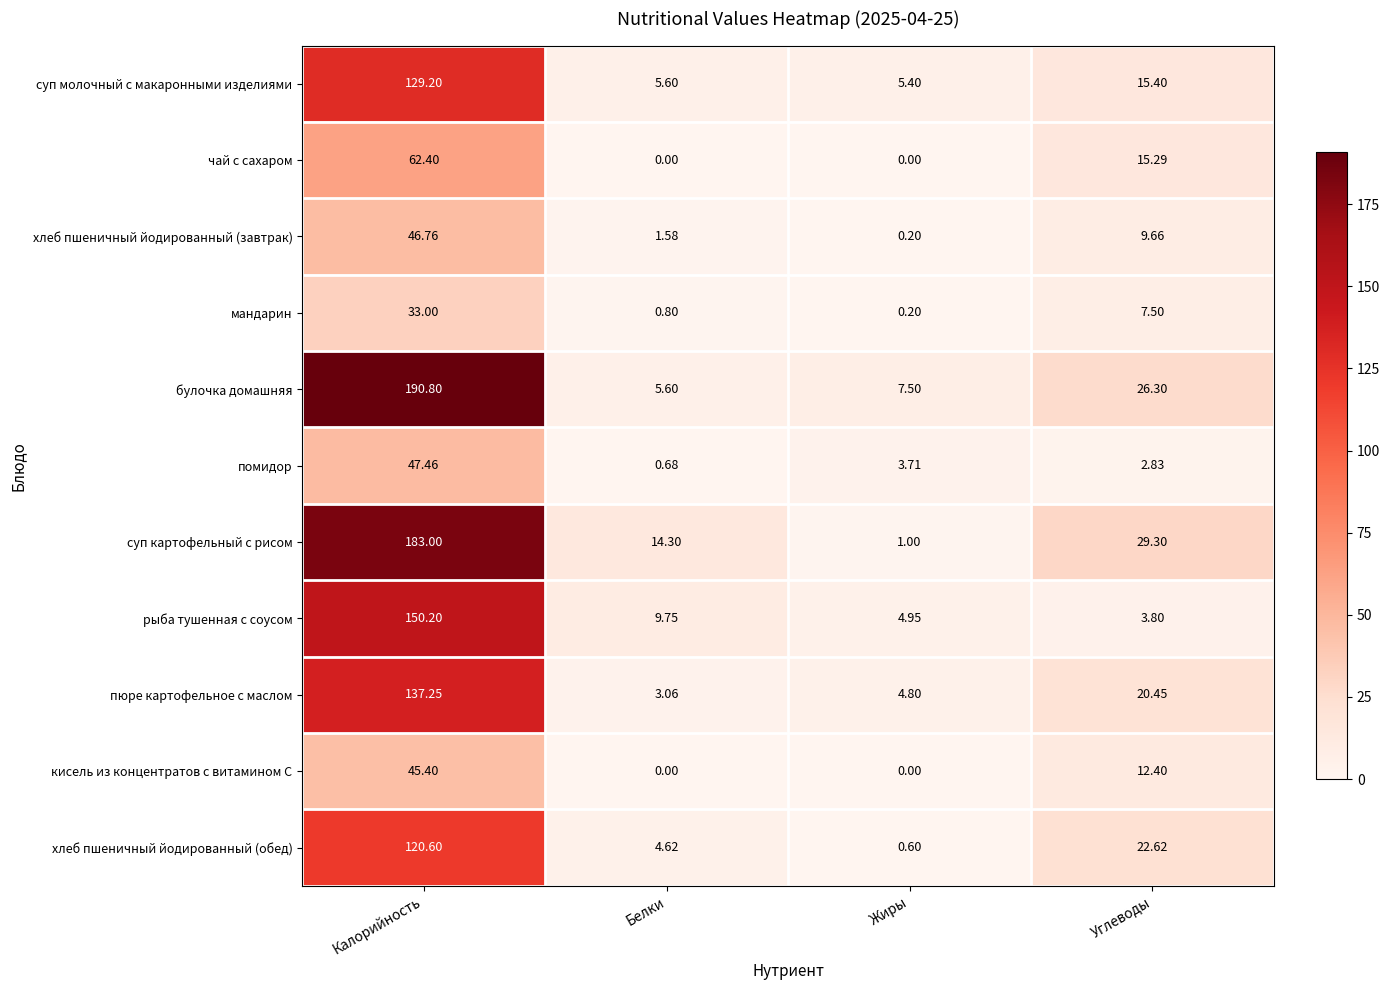

At which category is the sum across all series the highest?

Калорийность